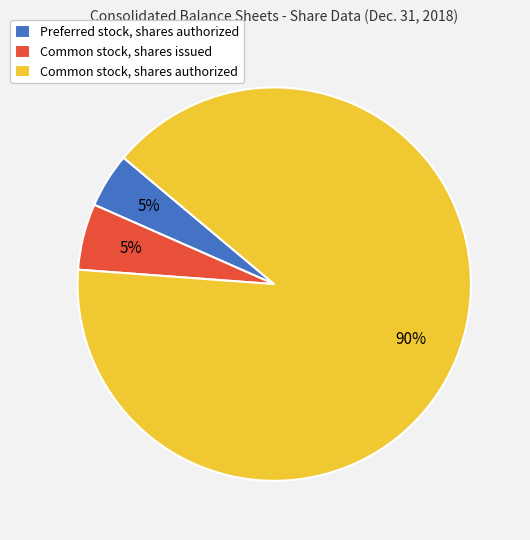

What percentage is the Common stock, shares authorized slice, to the nearest percent?

90%